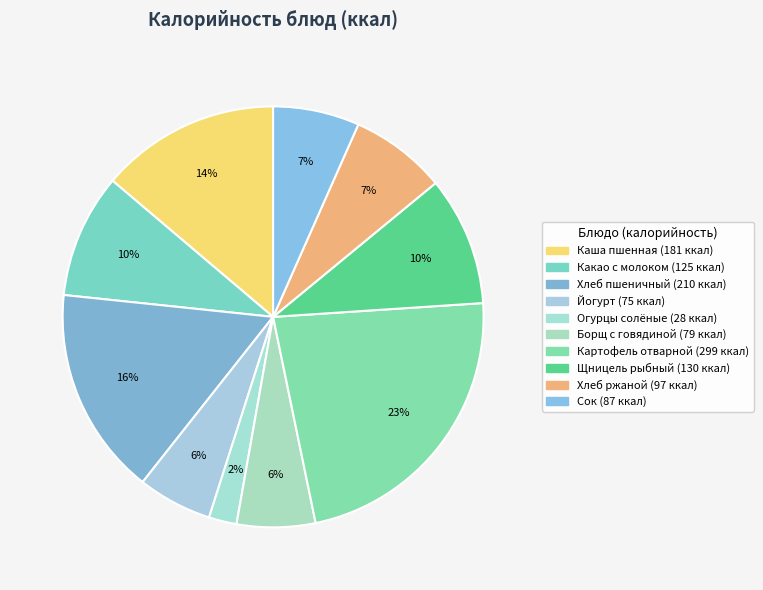

How many segments does this pie chart have?

10